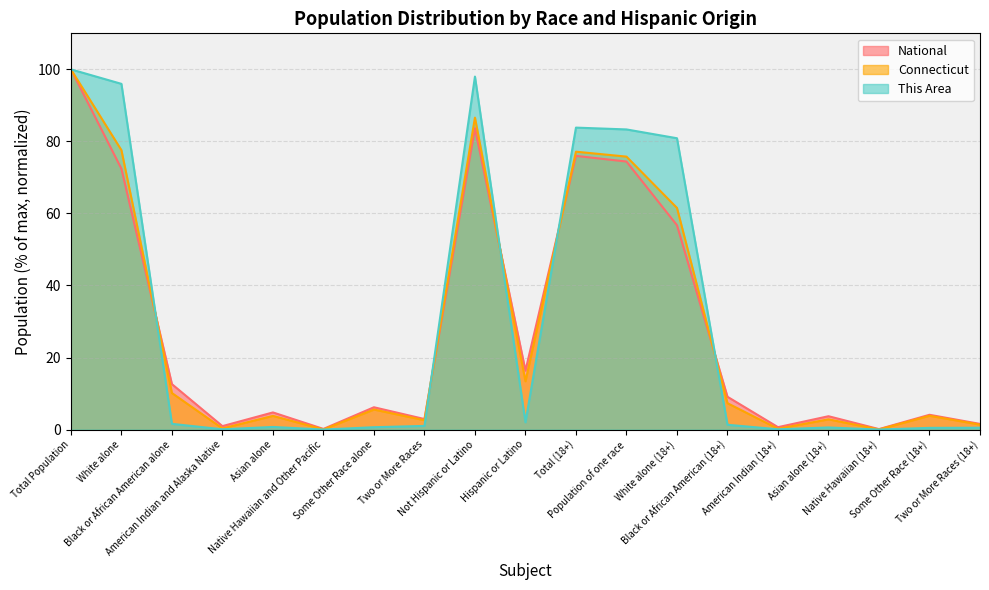

What is the sum of the National values at Hispanic or Latino and American Indian and Alaska Native?

17.3